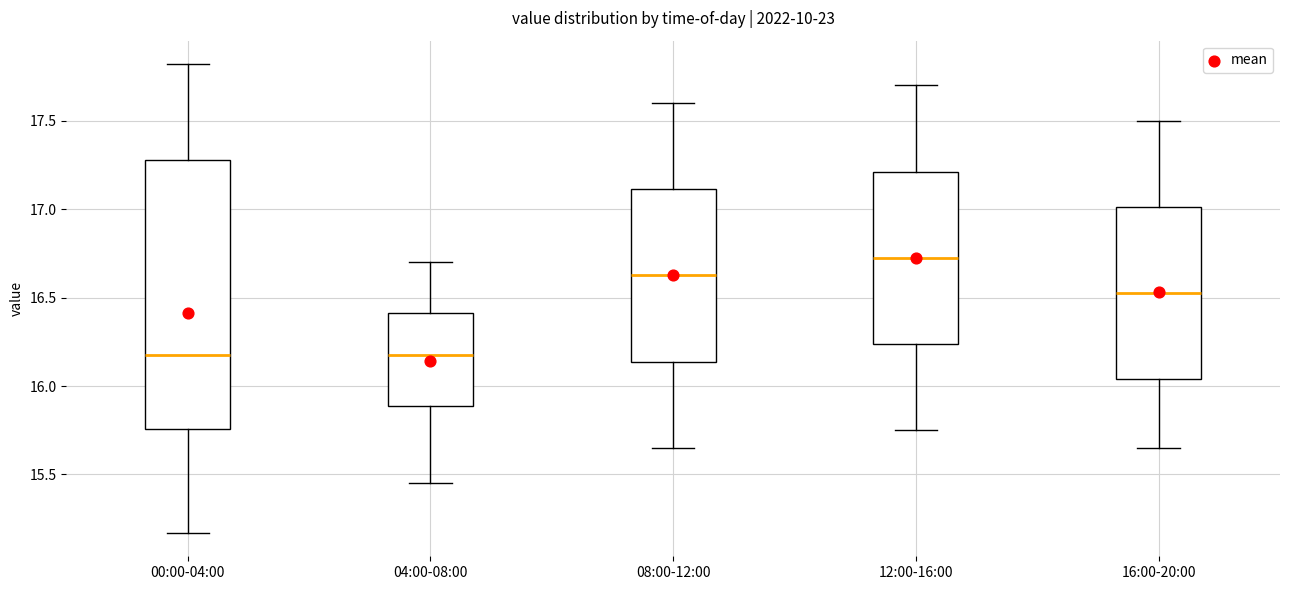

Comparing the boxes themselves (not the whiskers), which one is the tallest?

00:00-04:00